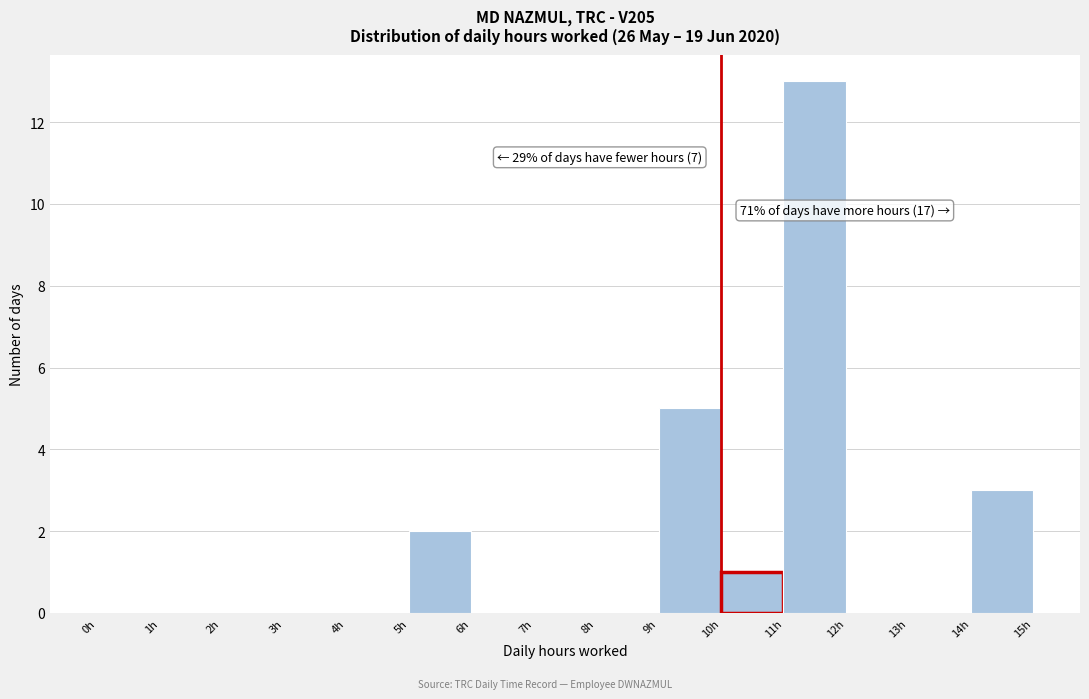

Which range on the x-axis has the tallest bar?

11 to 12